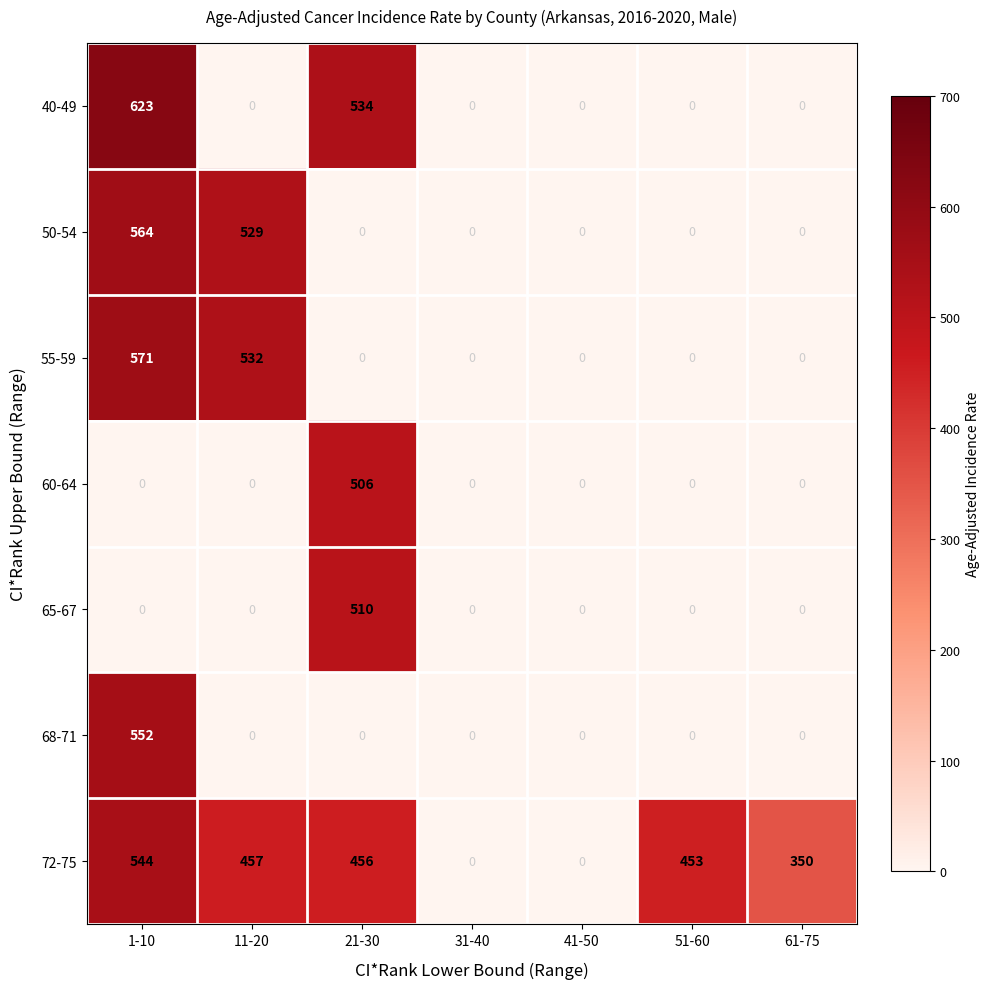

Read the 65-67 value at 21-30.

510